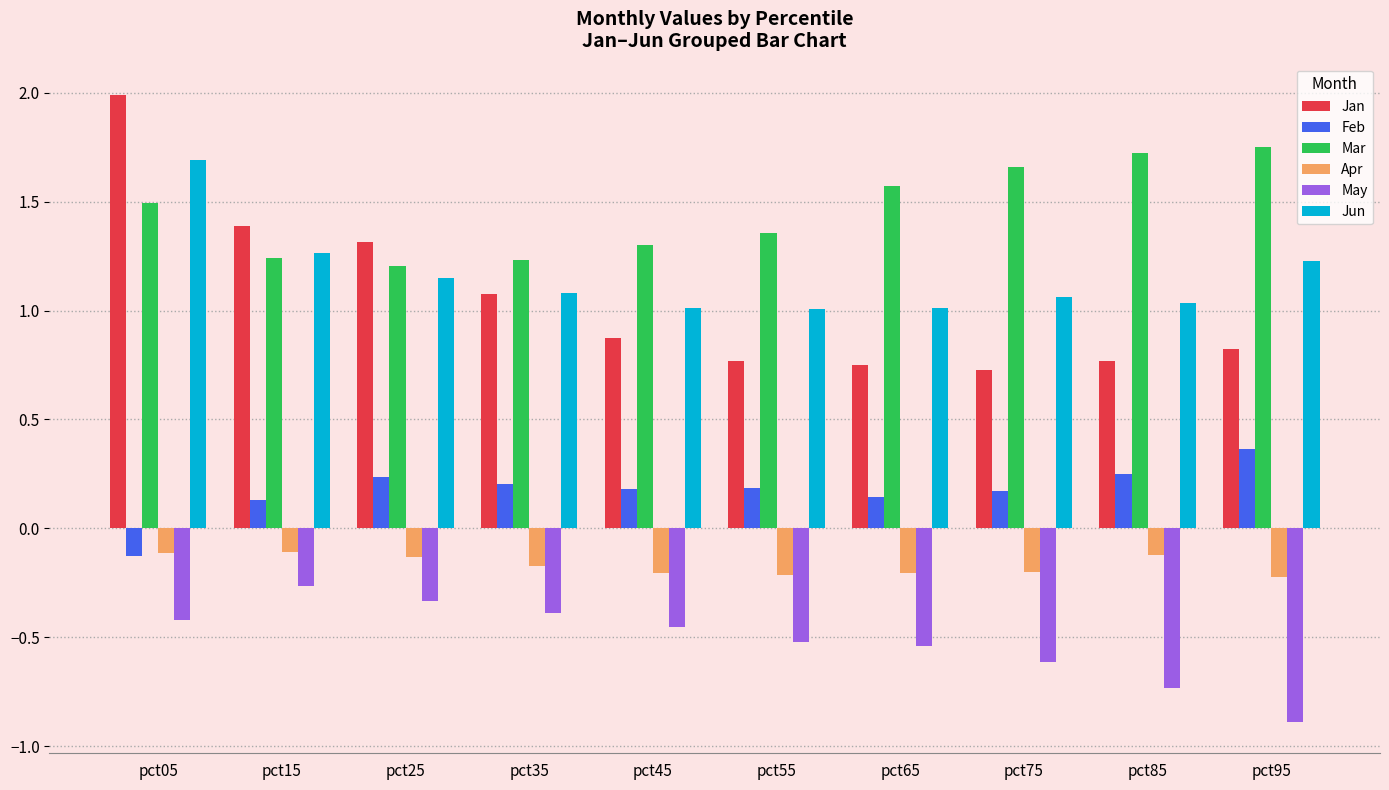

At which label is May closest to 0?

pct15